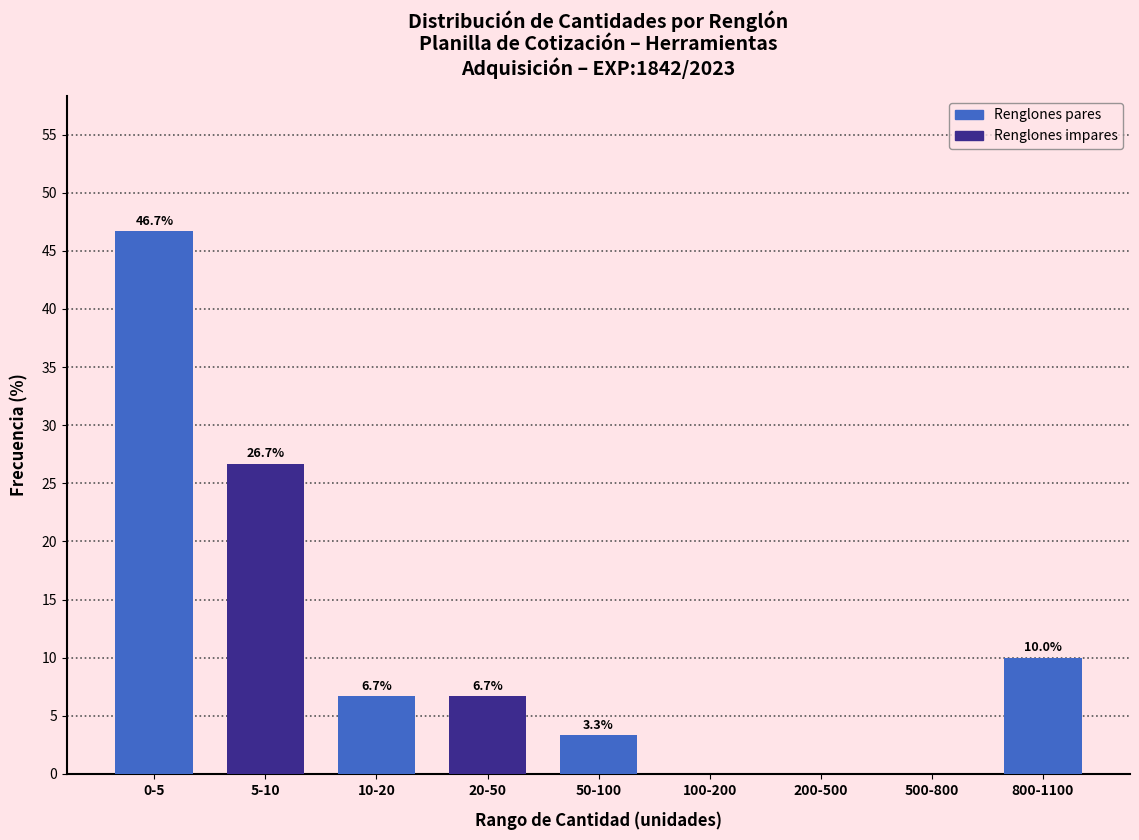

Reading left to right, list all the values displayed in this chart.

0-5=46.7	5-10=26.7	10-20=6.7	20-50=6.7	50-100=3.3	100-200=0.0	200-500=0.0	500-800=0.0	800-1100=10.0